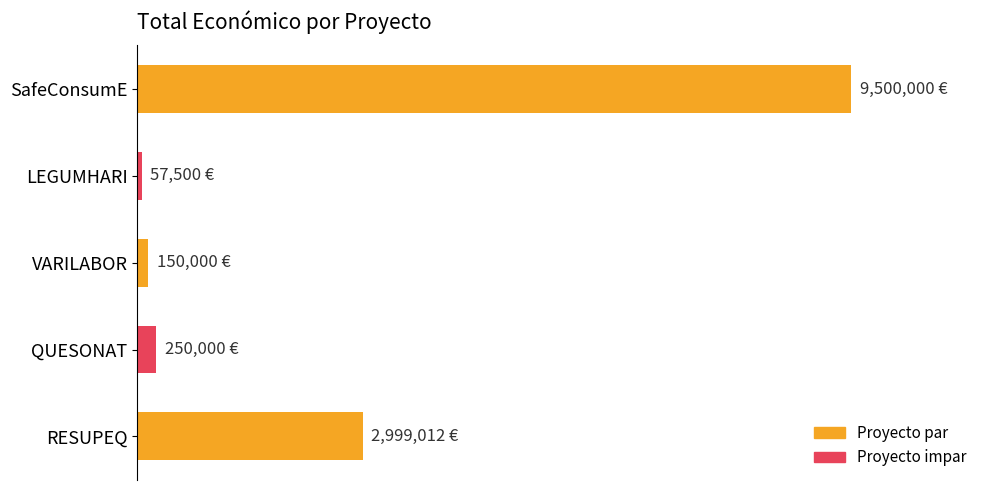

At which category does the chart reach its minimum across all series?

LEGUMHARI